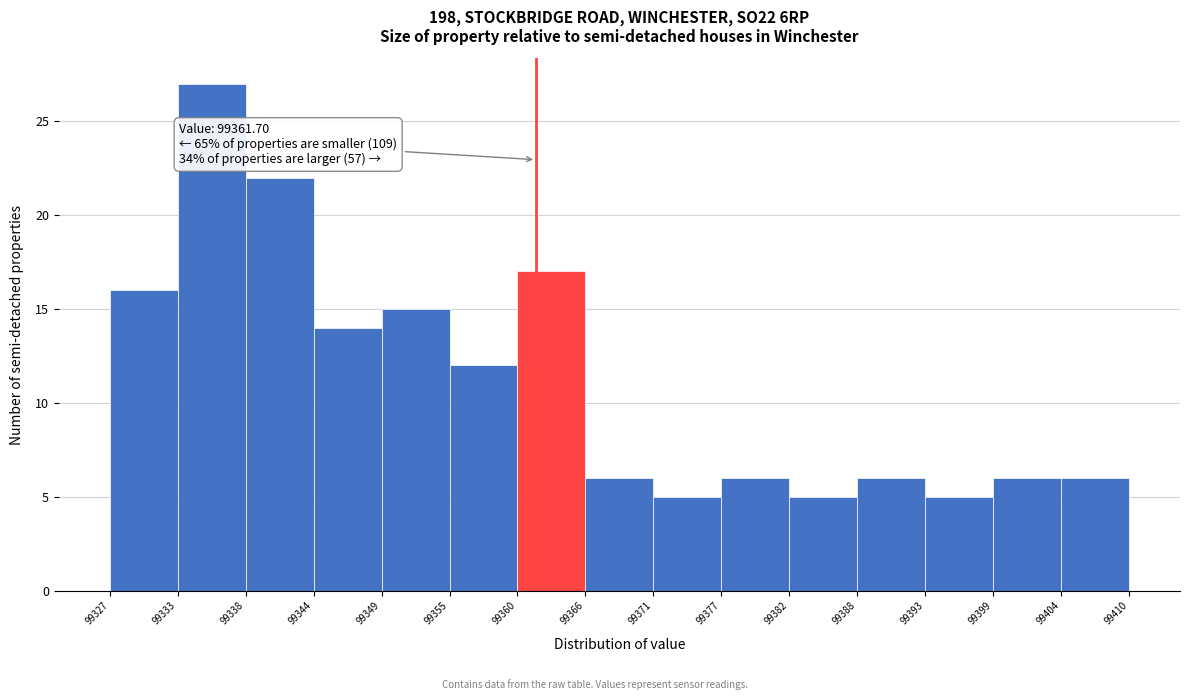

Which range on the x-axis has the tallest bar?

99333 to 99338